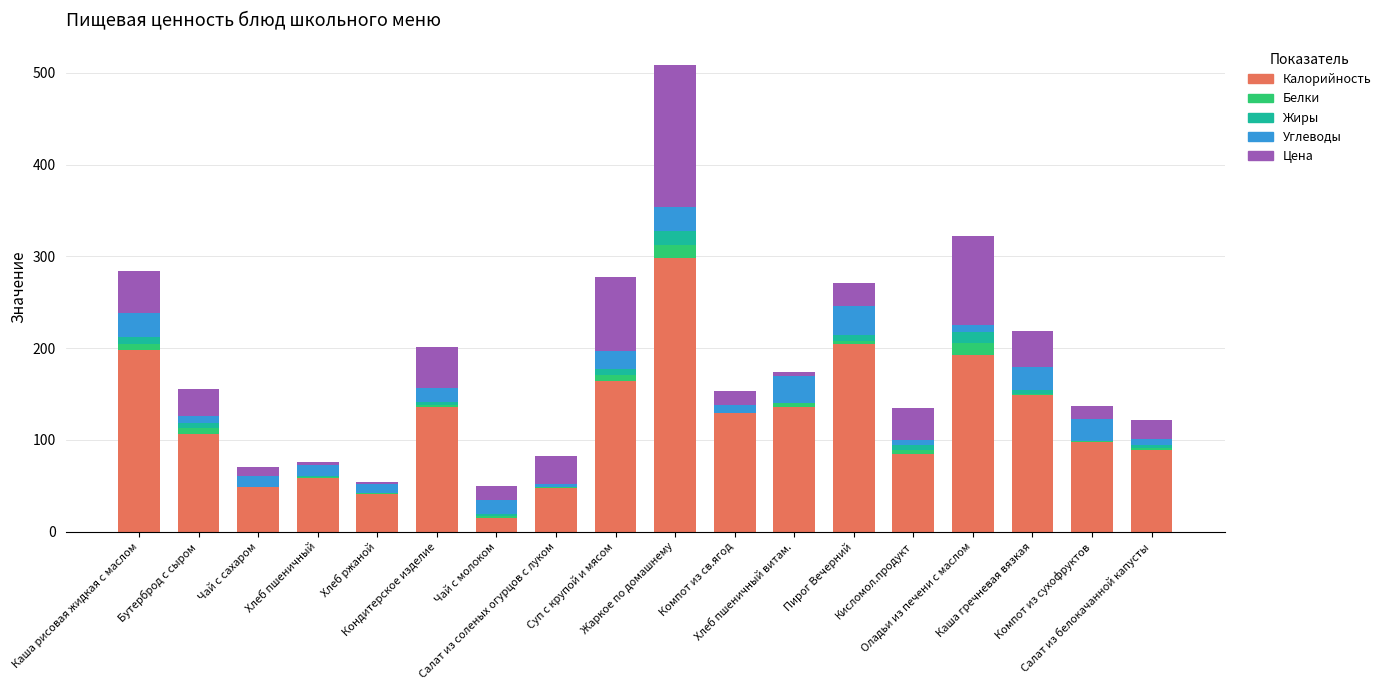

What is the maximum value for Калорийность?

297.9